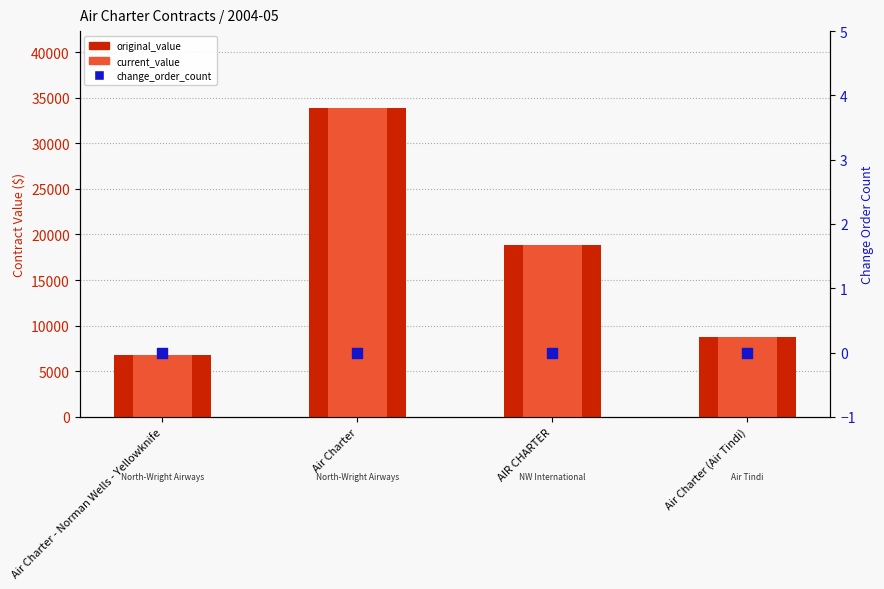

At which category is the sum across all series the highest?

Air Charter